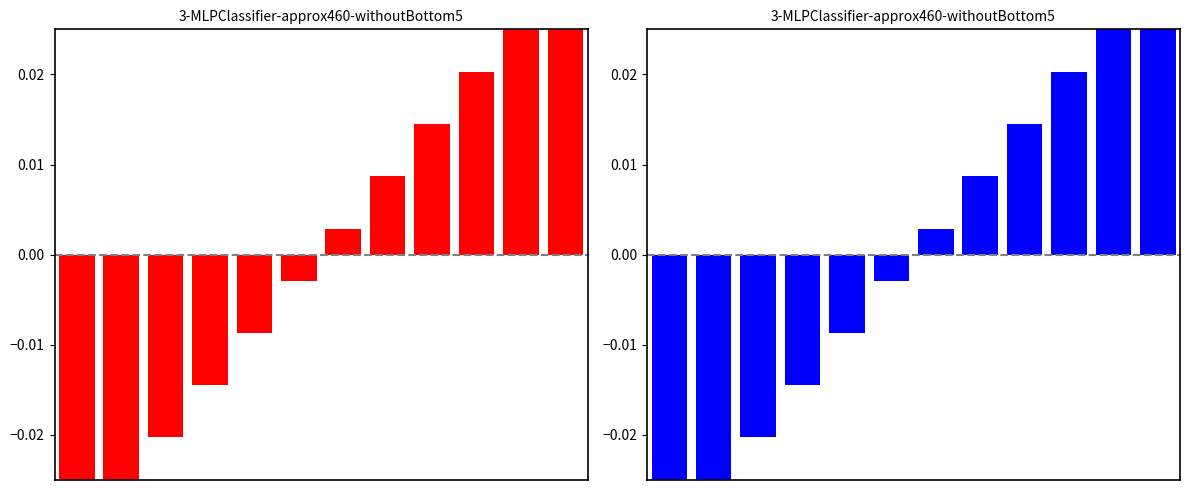

How many positive values are there?

6